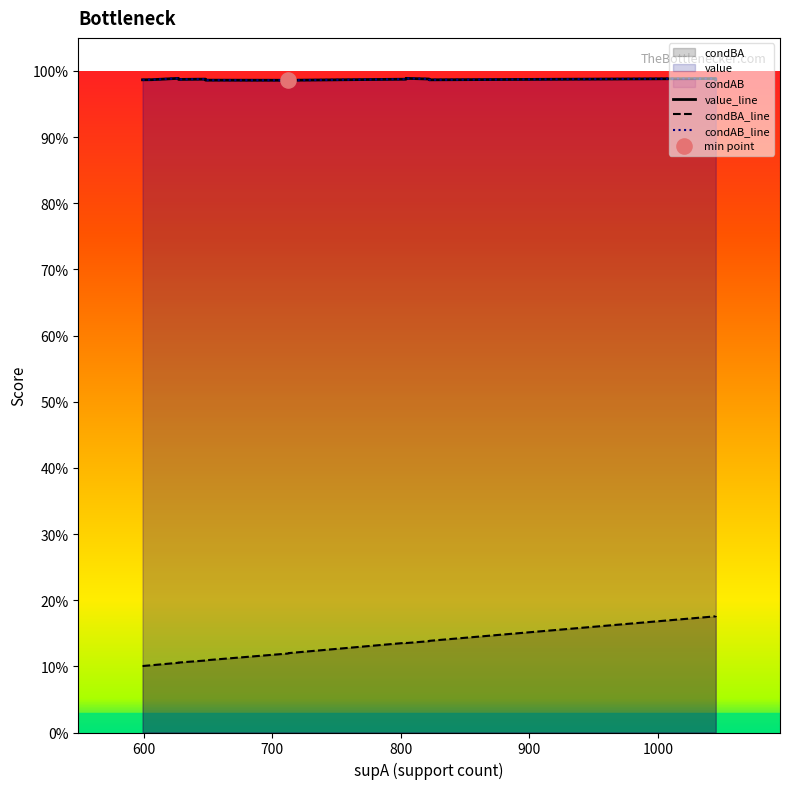

Which series contains the lowest Y value?

condBA_line